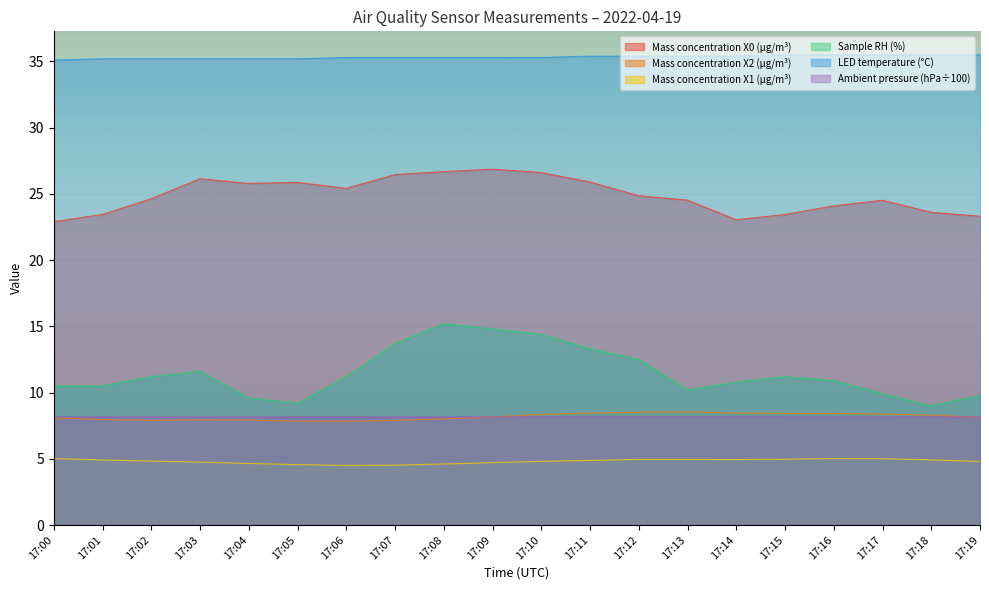

What is the sum of the Mass concentration X2 (μg/m³) values at 17:15 and 17:14?

16.9